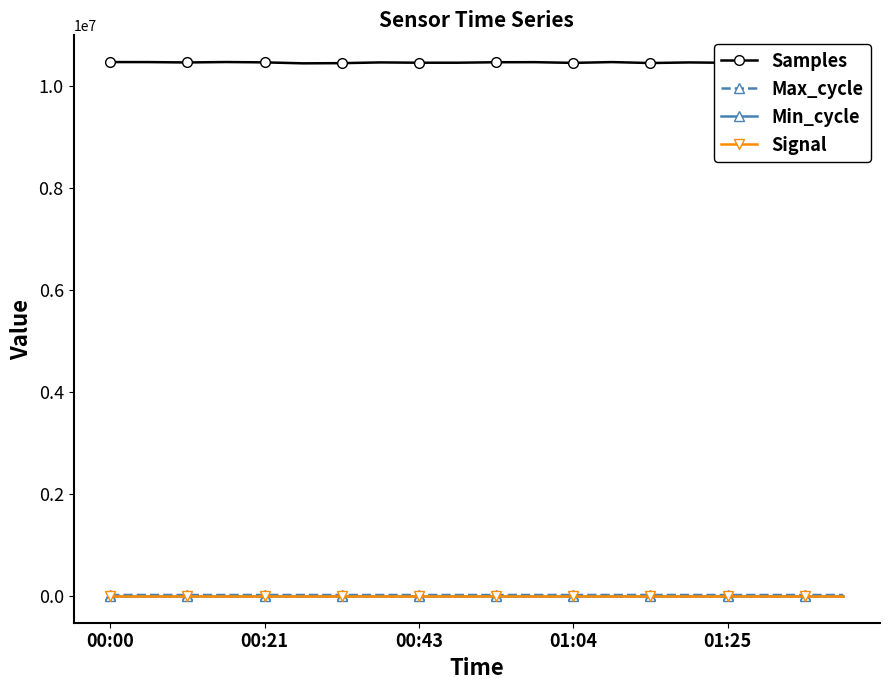

At how many categories does at least one series exceed 3878396?

20